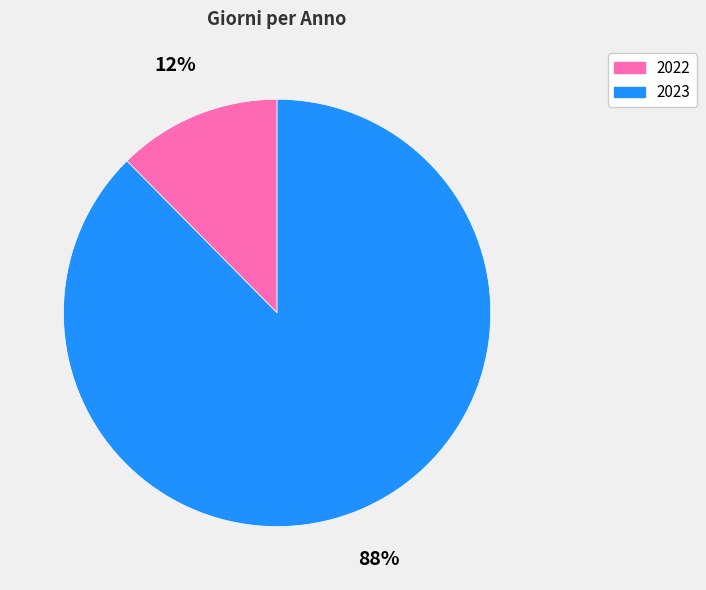

Do 2022 and 2023 together represent more than half of the pie?

Yes